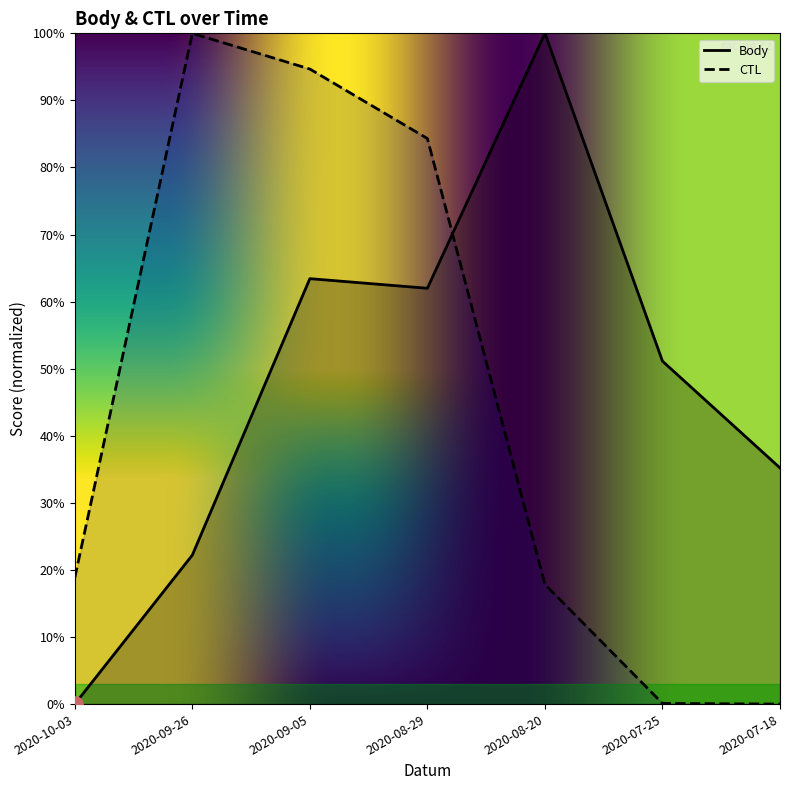

Which series has the widest spread of Y values?

Body